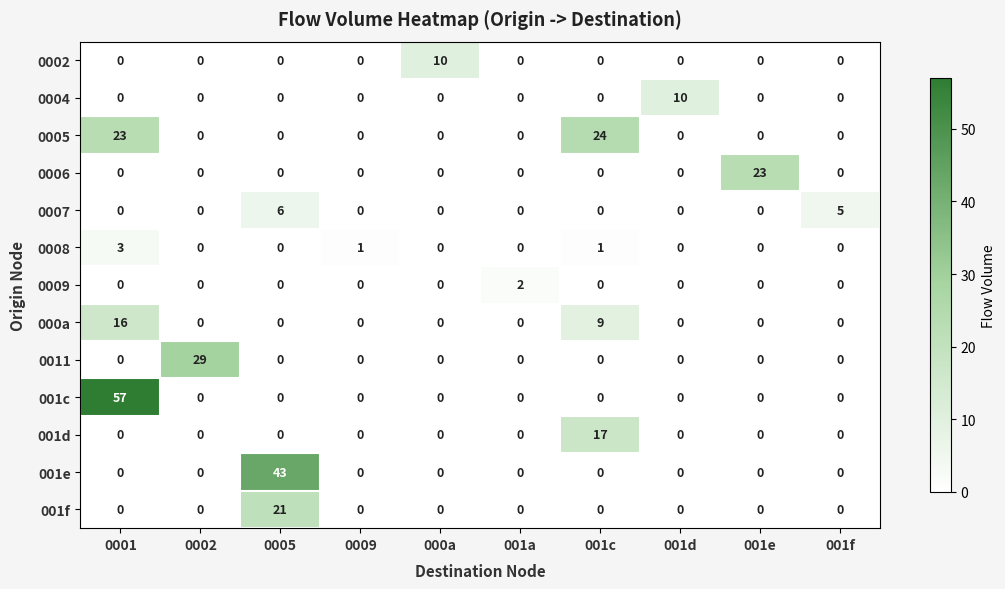

How many values in the 001f series exceed 0?

1